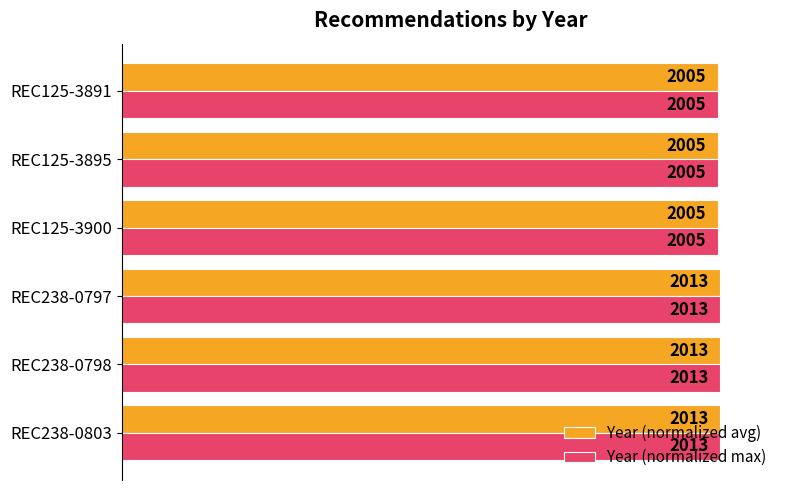

What are all the series names shown in the legend?

Year (normalized avg), Year (normalized max)